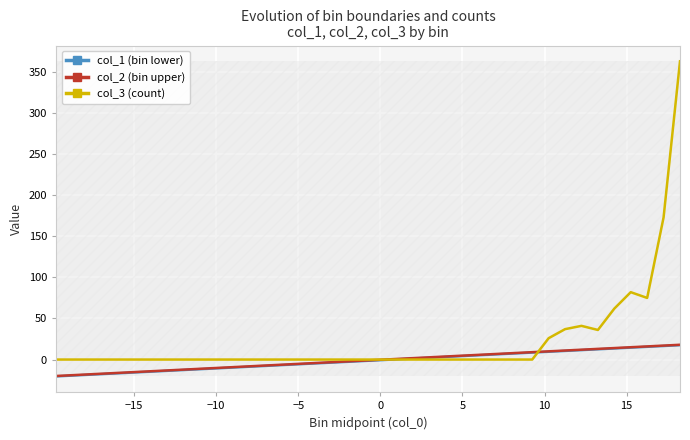

True or false: col_2 (bin upper) and col_1 (bin lower) cross at least once.

False